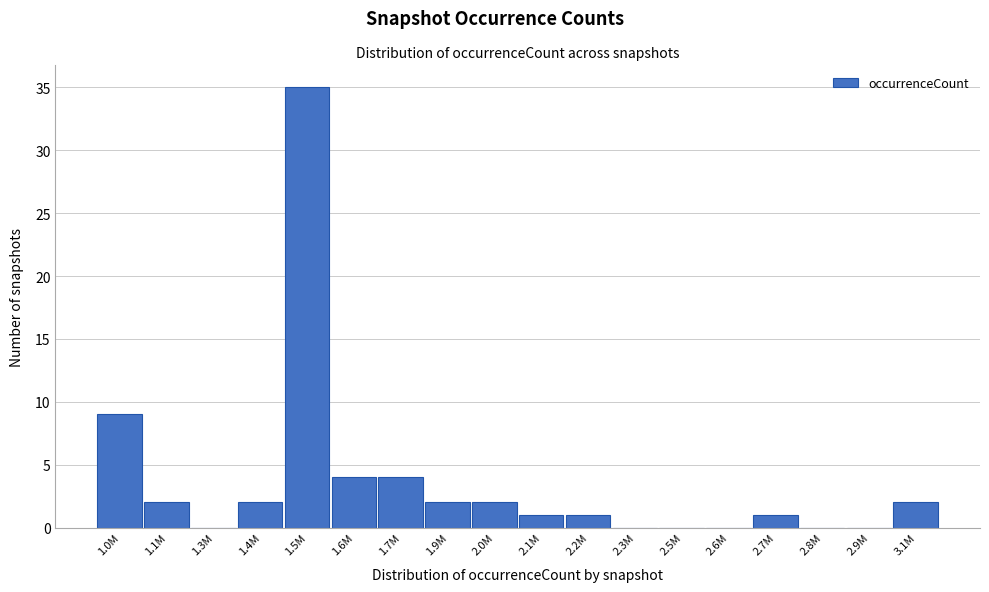

Reading left to right, what are all the values shown in this chart?

1.0M=9	1.1M=2	1.3M=0	1.4M=2	1.5M=35	1.6M=4	1.7M=4	1.9M=2	2.0M=2	2.1M=1	2.2M=1	2.3M=0	2.5M=0	2.6M=0	2.7M=1	2.8M=0	2.9M=0	3.1M=2